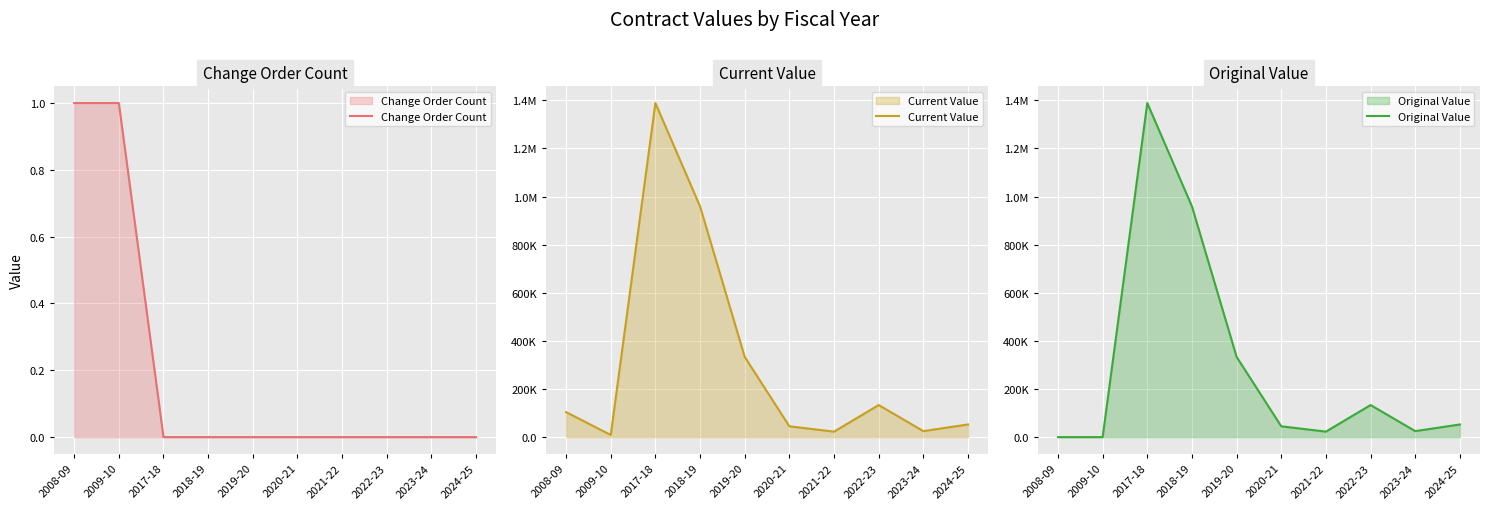

How many interior local peaks does the Current Value series have?

2